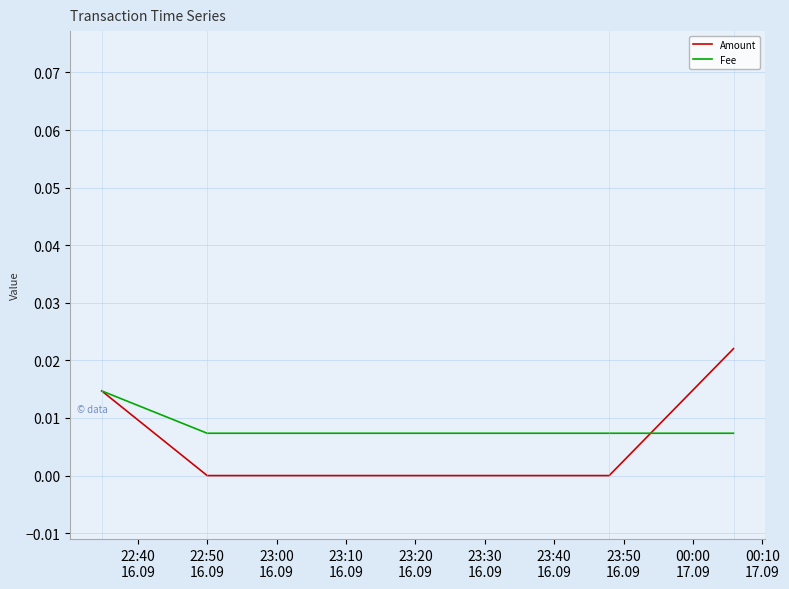

Rank the series by their maximum value, from lowest to highest.

Fee, Amount